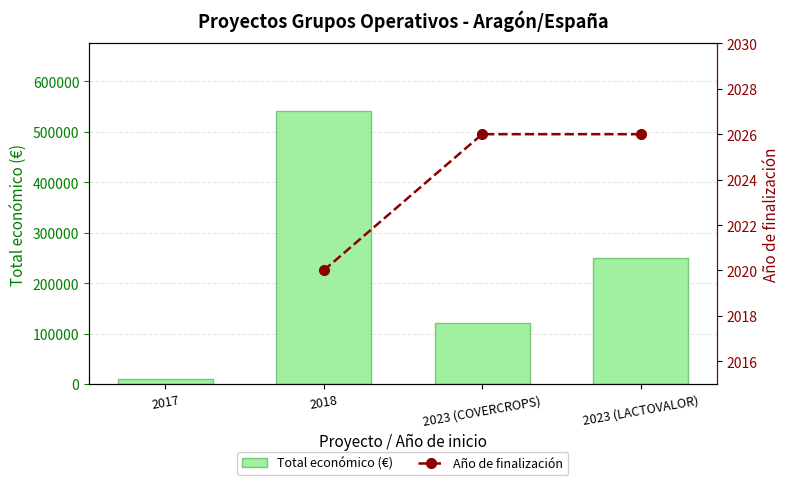

At which category is the sum across all series the highest?

2018